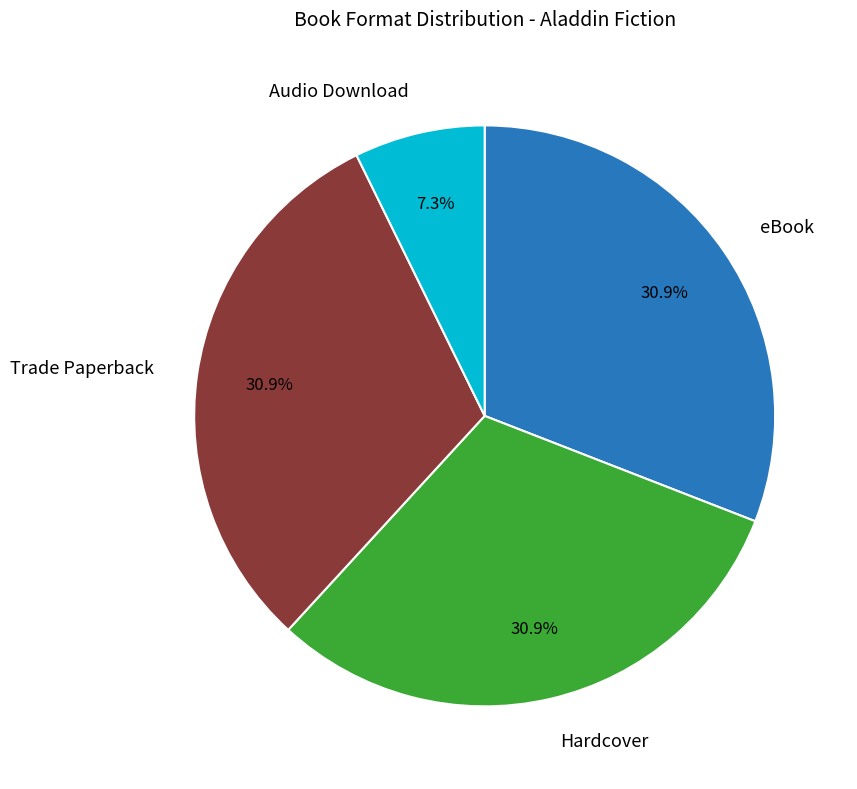

Does Trade Paperback account for over 50% of the chart?

No